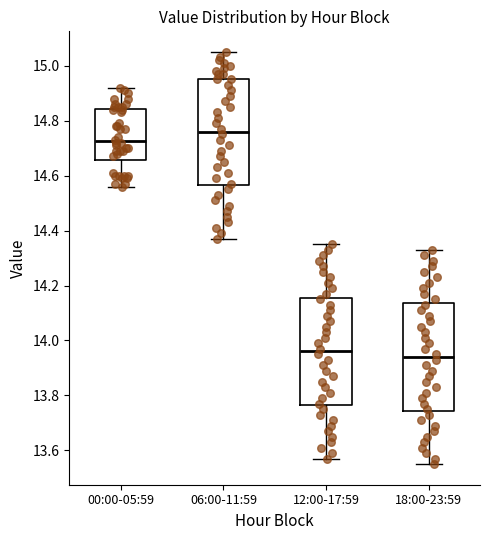

Where does the upper whisker of the box for 00:00-05:59 end on the y-axis? The values are not printed on the chart, so give them approximately, as read against the axis.

14.92